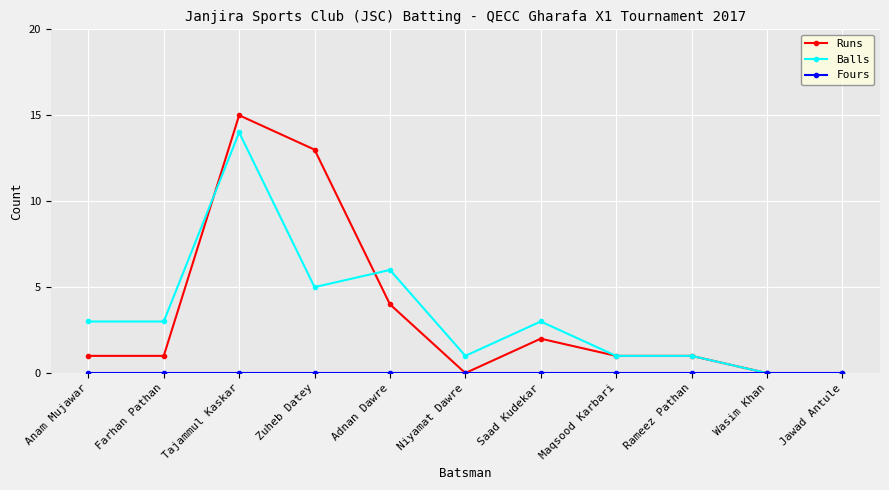

What is the difference between the maximum and minimum values in the Runs series?

15